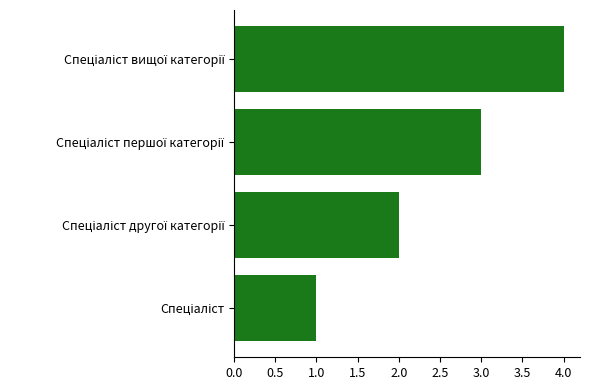

What is the difference between the maximum and minimum values?

3